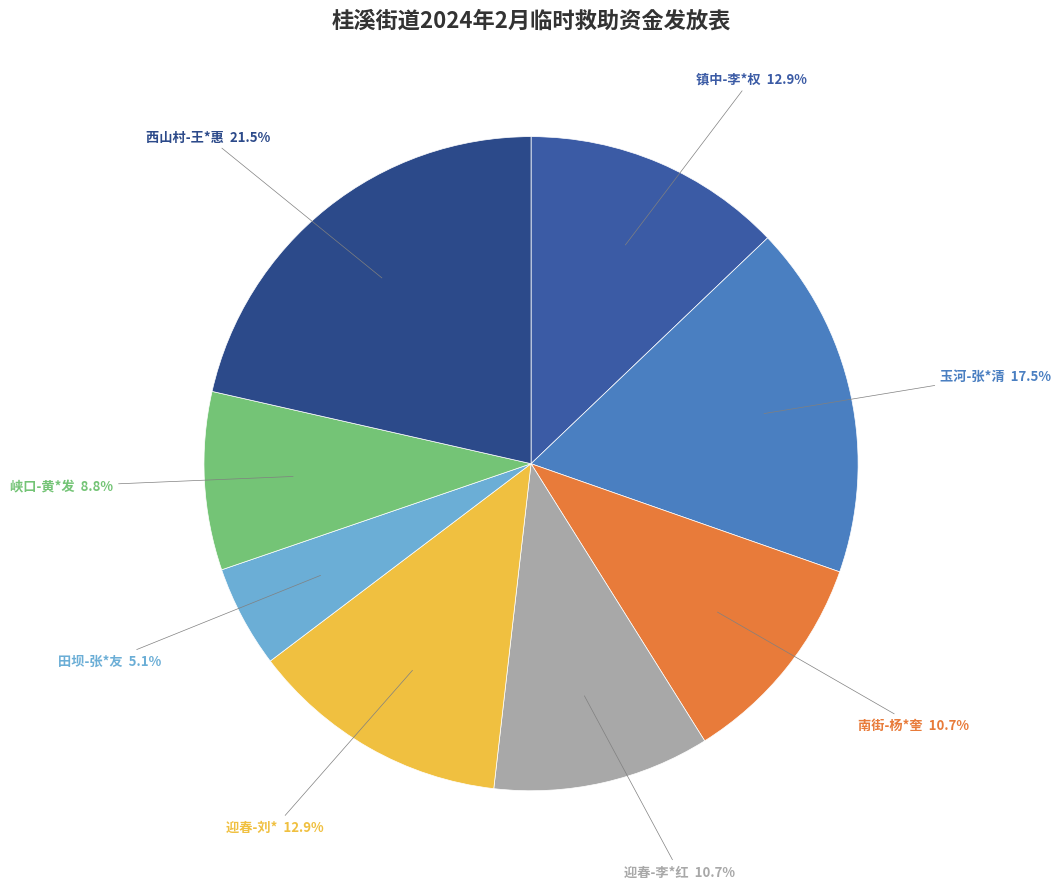

How many segments does this pie chart have?

8